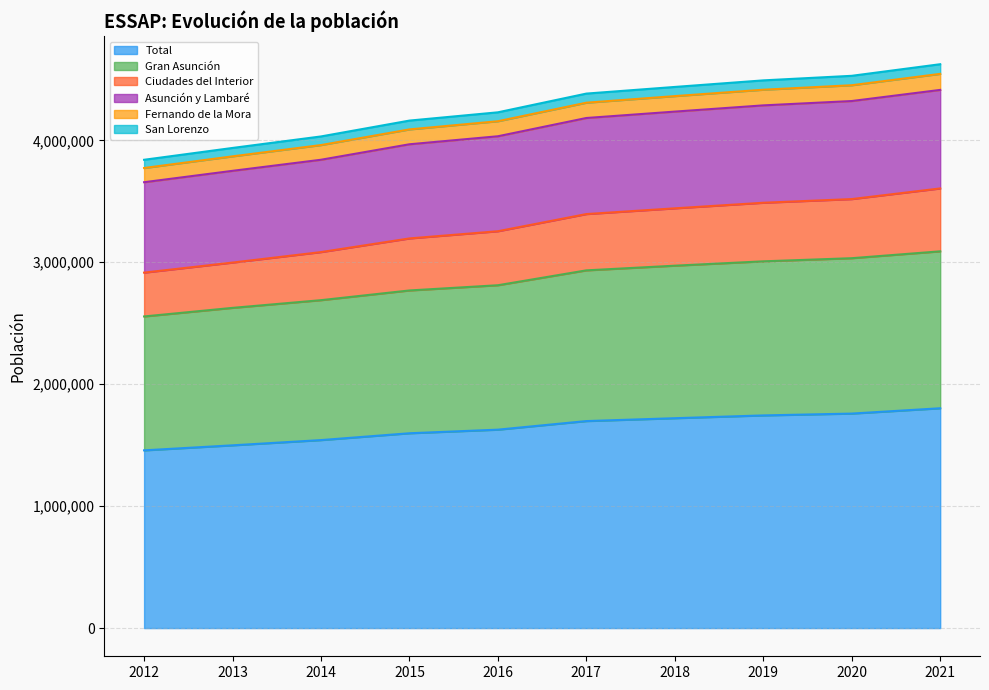

At which category is the sum across all series the highest?

2021